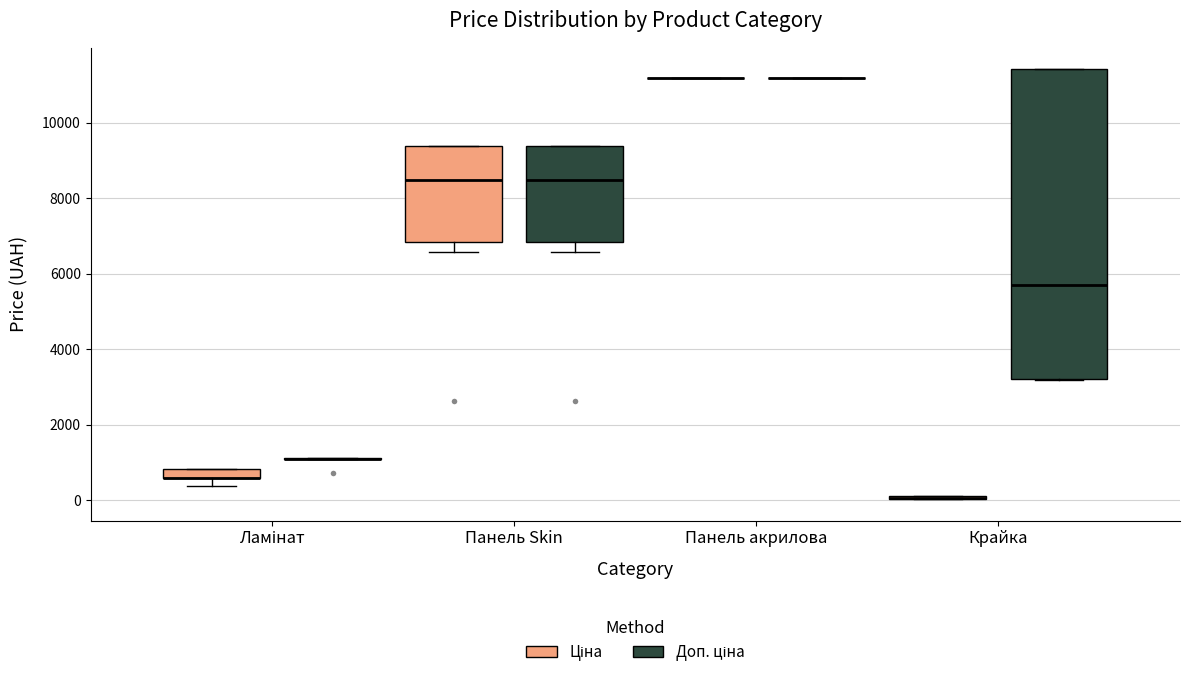

Comparing the boxes themselves (not the whiskers), which one is the tallest?

Крайка (Доп. ціна)